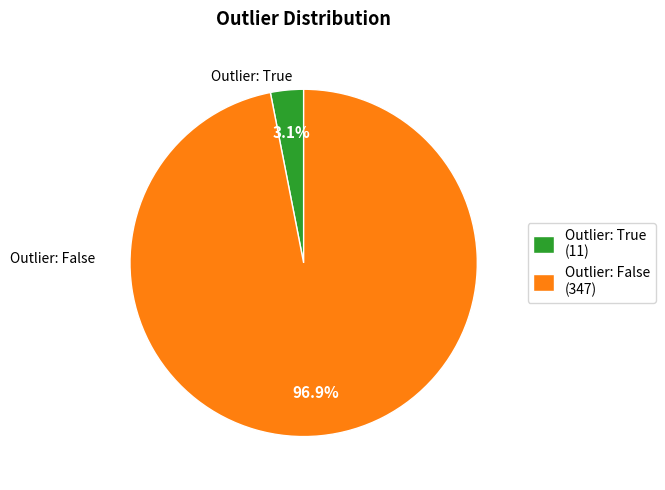

To the nearest percent, what is the difference between the largest and smallest slice percentages?

94%